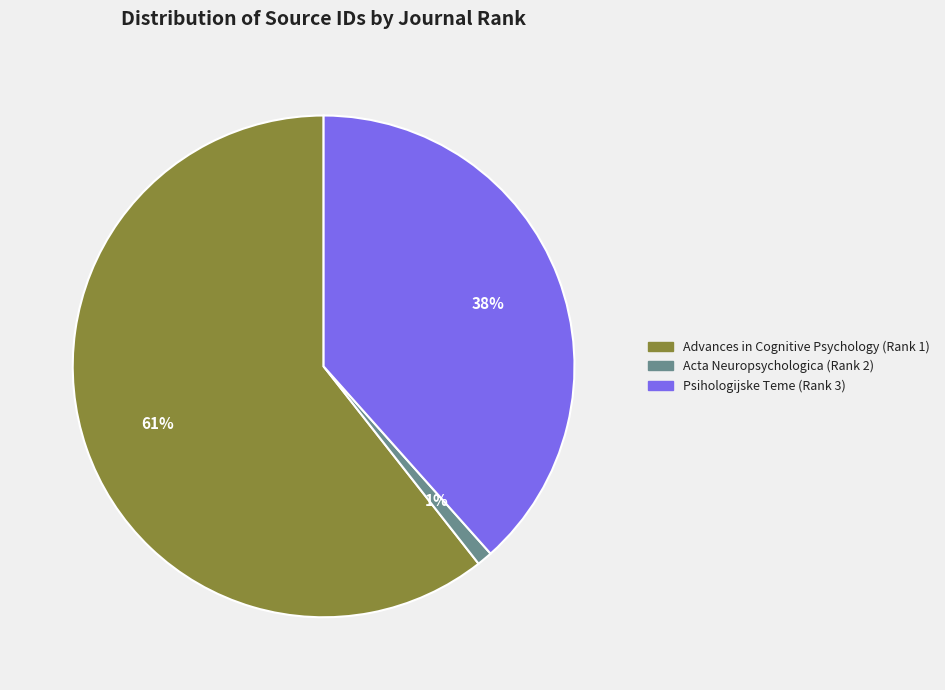

What is the ratio of the value at Advances in Cognitive Psychology (Rank 1) to the value at Psihologijske Teme (Rank 3)?

1.6